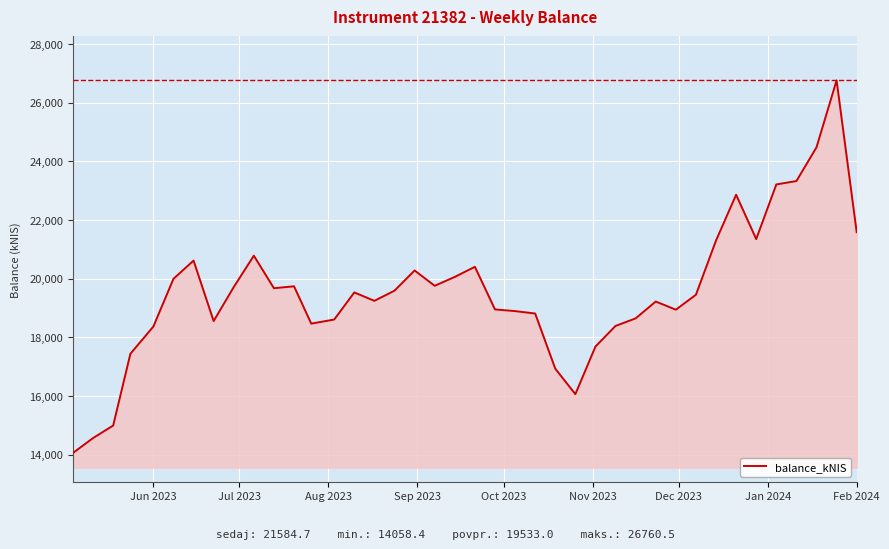

True or false: there are more than 1 points higher than both neighbors.

True